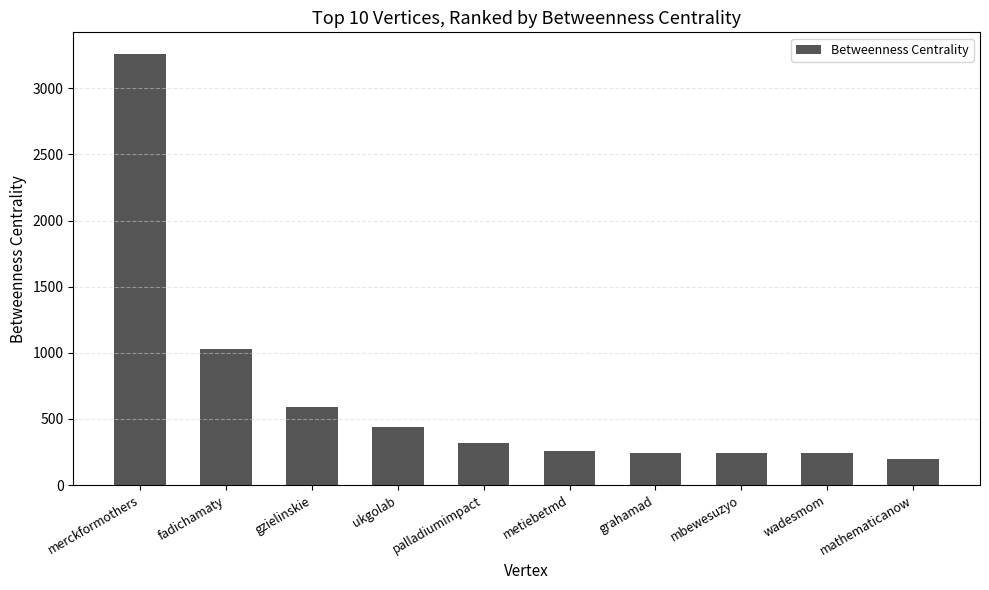

Approximately how many times larger is the value at gzielinskie compared to wadesmom?

2.4